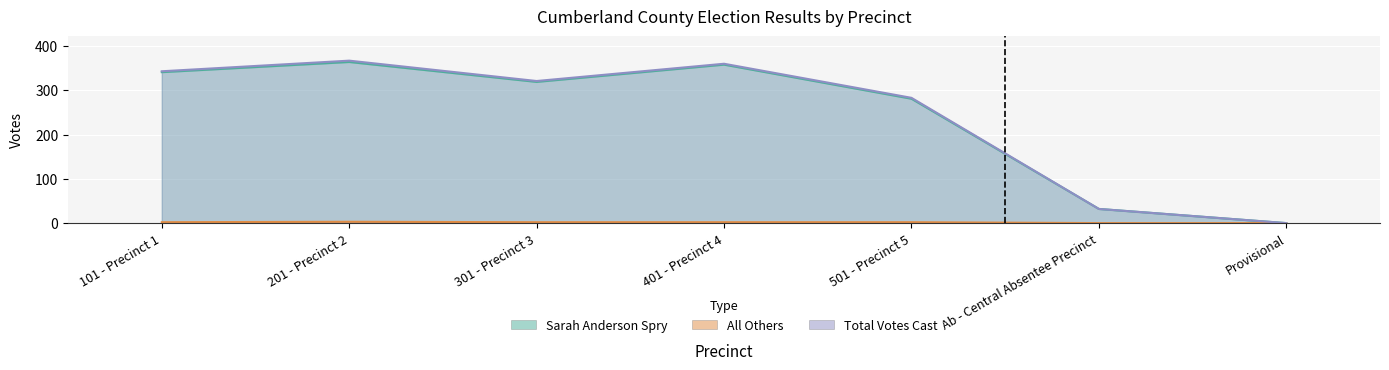

Is the value of Total Votes Cast at 401 - Precinct 4 greater than the value of Sarah Anderson Spry at 401 - Precinct 4?

Yes